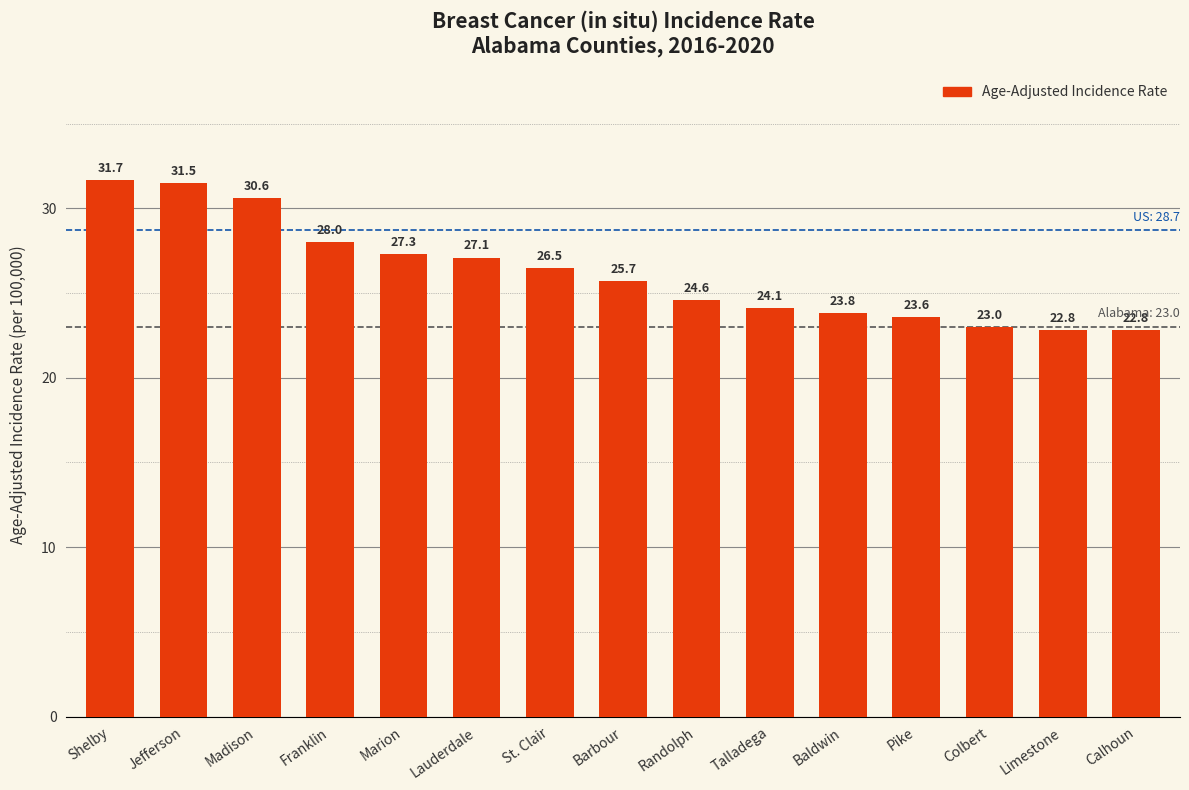

What is the label of the 14th bar from the left?

Limestone